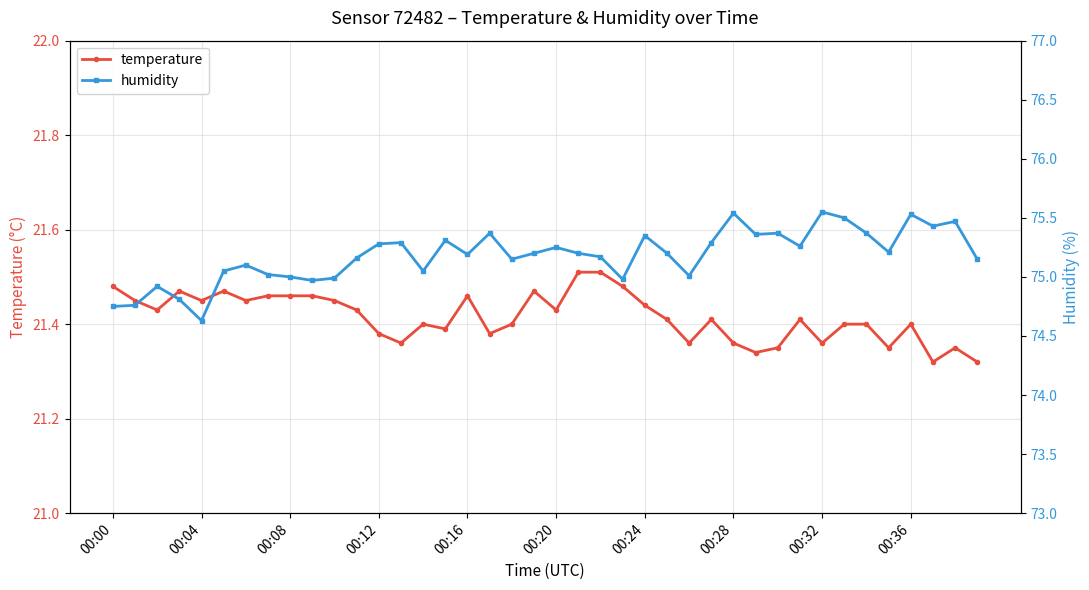

Rank the series by their average value, from highest to lowest.

humidity, temperature